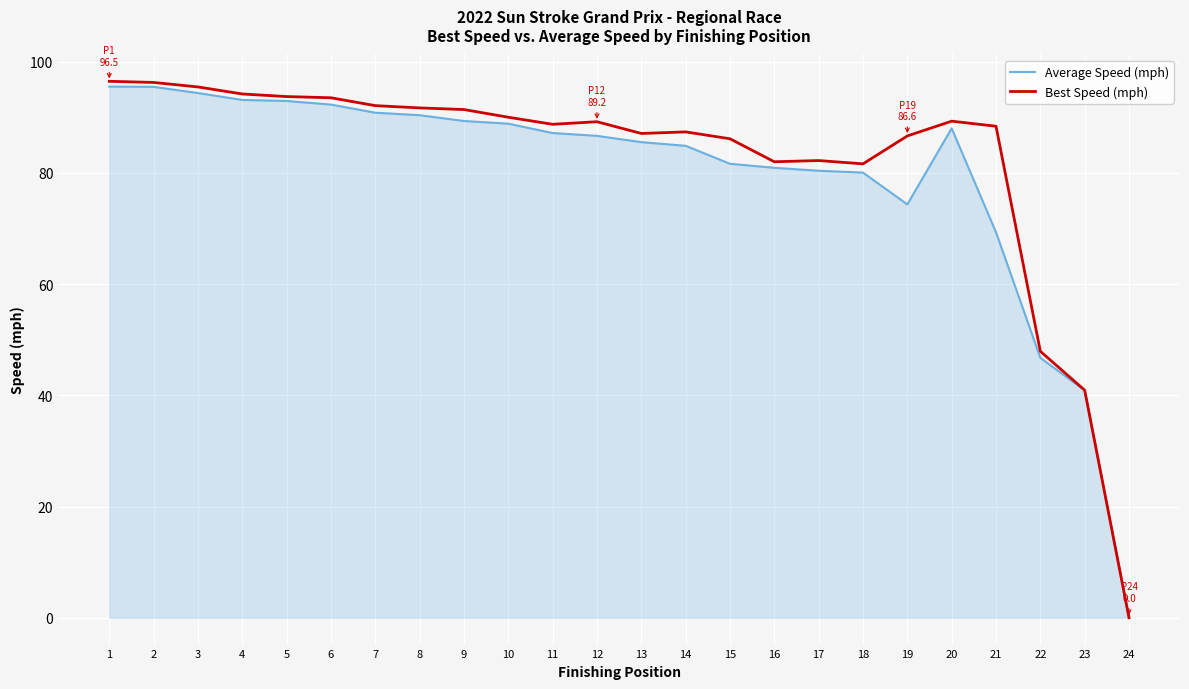

List the series in order of their overall mean, lowest first.

Average Speed (mph), Best Speed (mph)